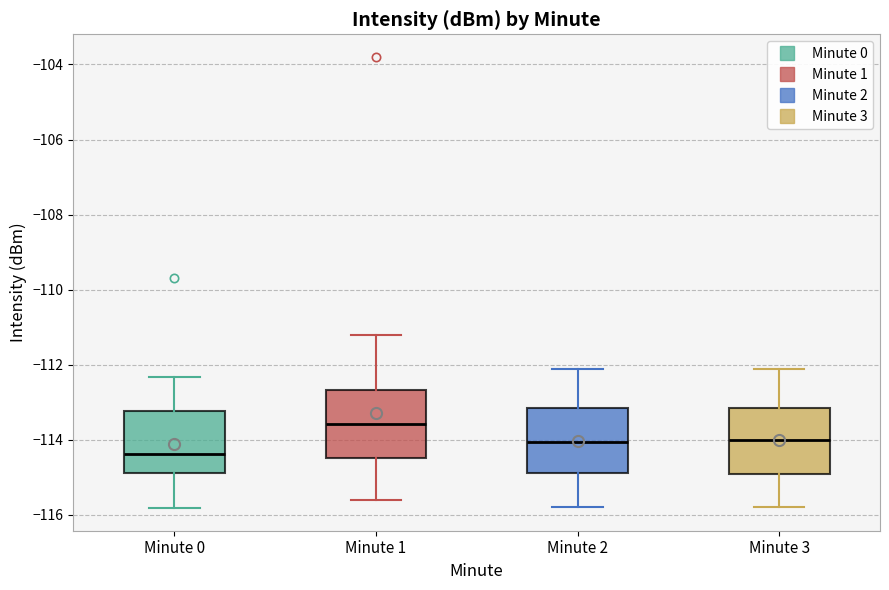

Which box's median line is the lowest?

Minute 0